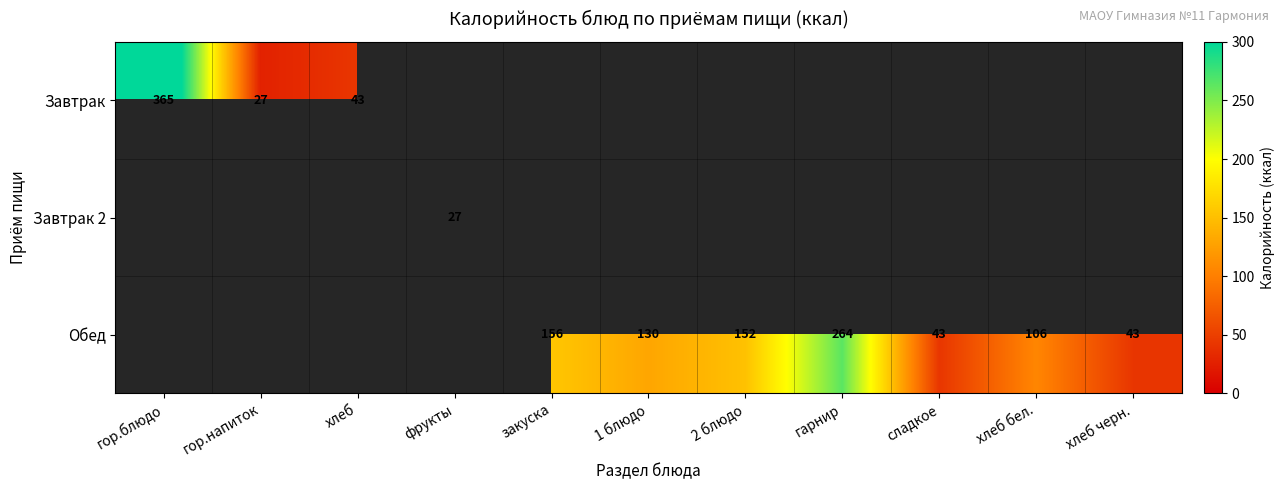

True or false: Обед has a value of 152 at 2 блюдо.

True